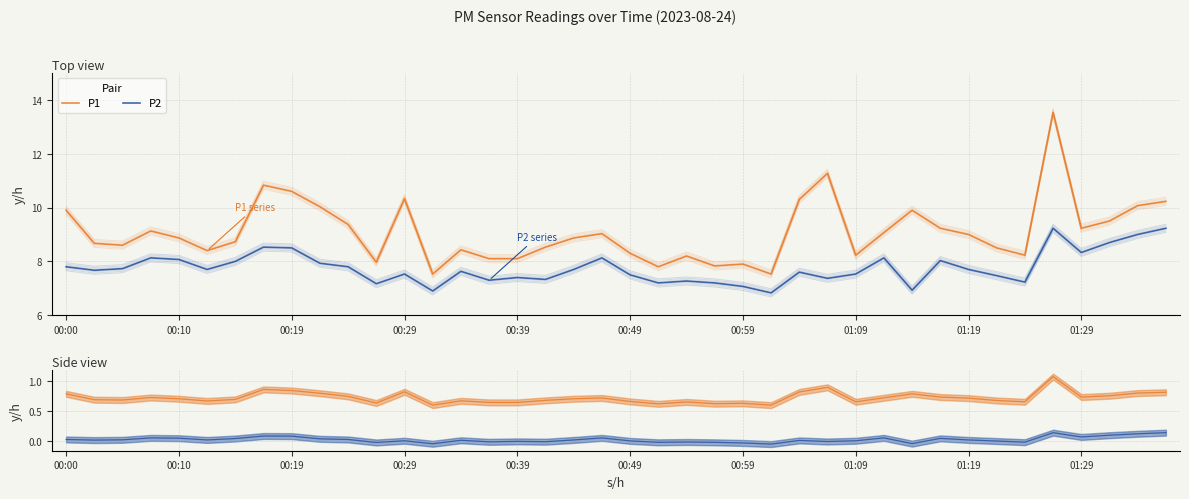

What position from the left is 38?

39